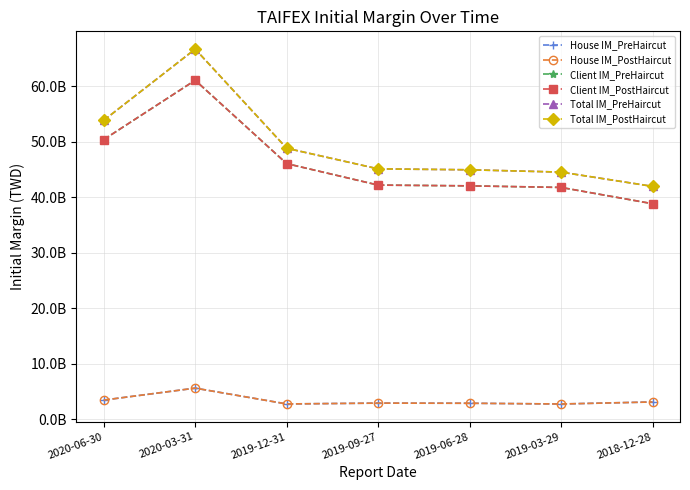

Where is the first local minimum for House IM_PreHaircut?

2019-12-31